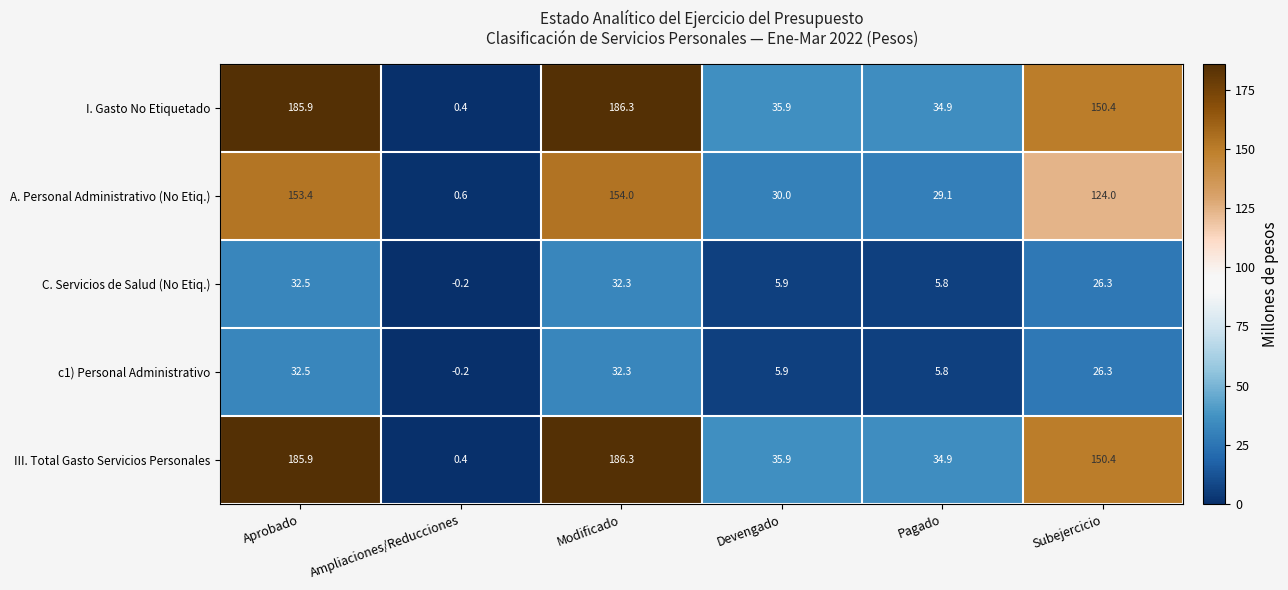

What is the total value across all series at Modificado?

591.2